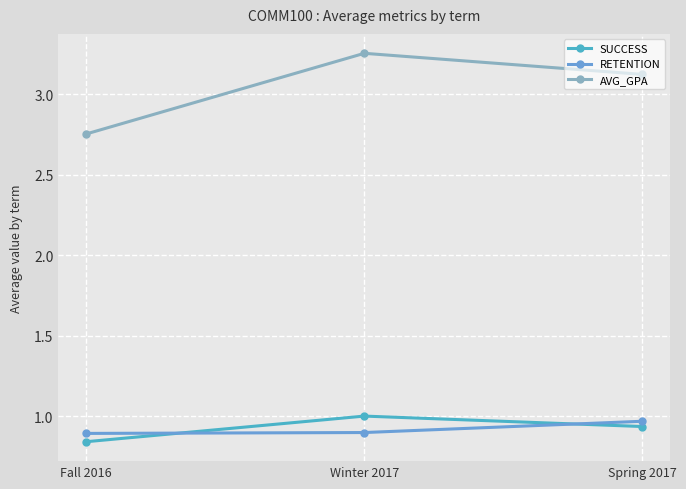

Where does the AVG_GPA series first go above 3?

Winter 2017